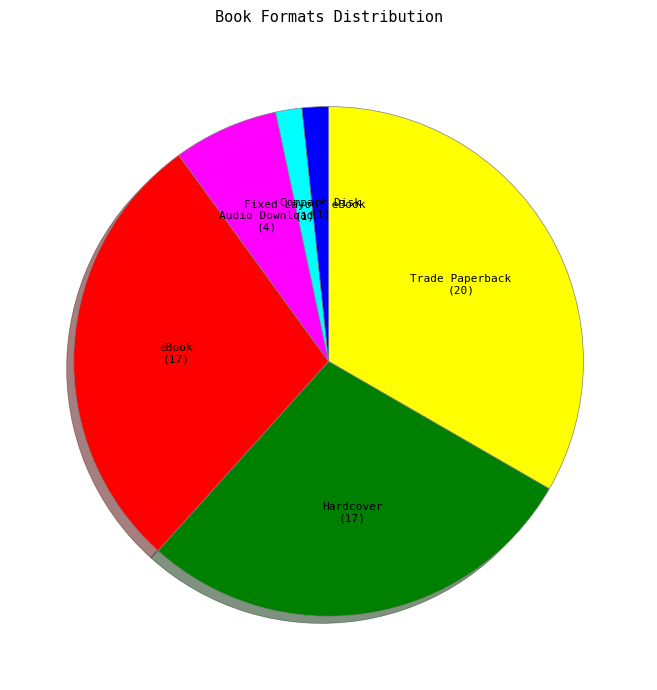

Is there any slice that represents more than half of the pie?

No